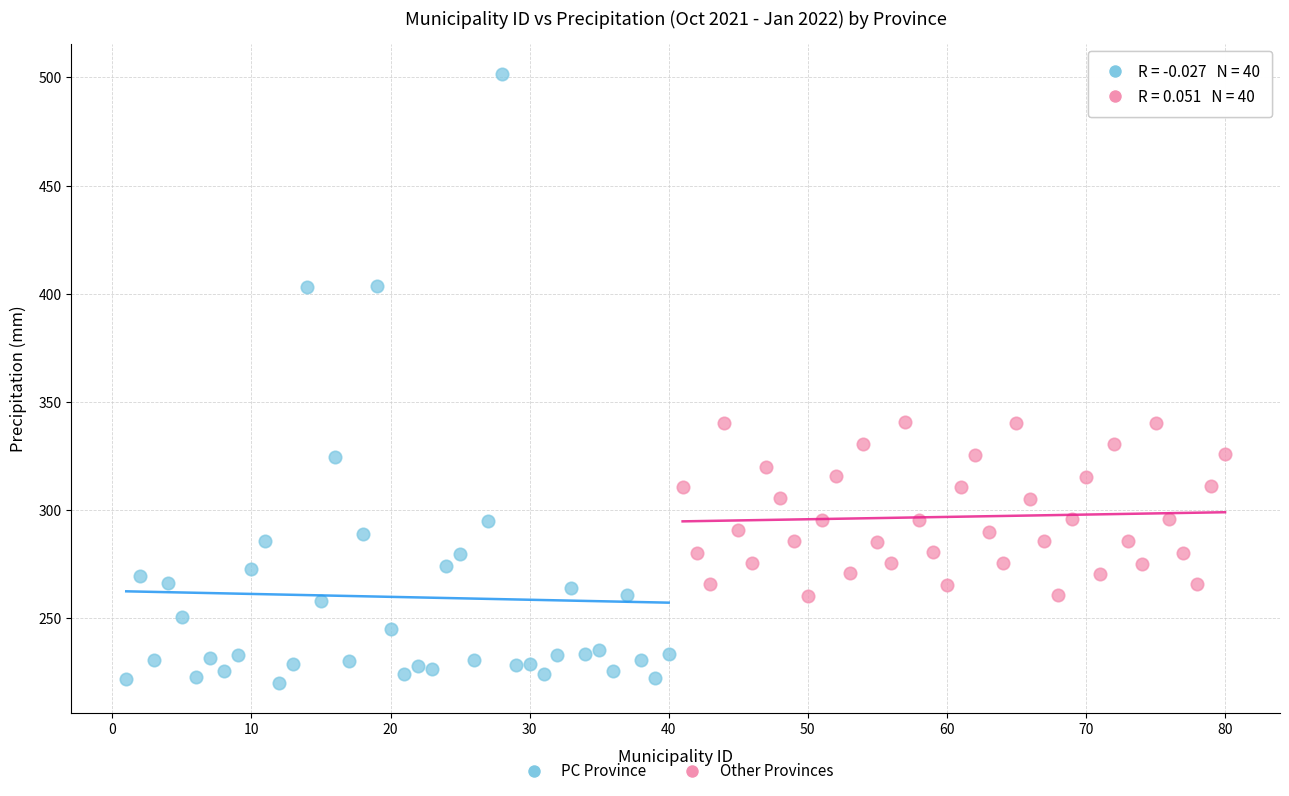

Which series reaches the minimum Y coordinate?

PC Province